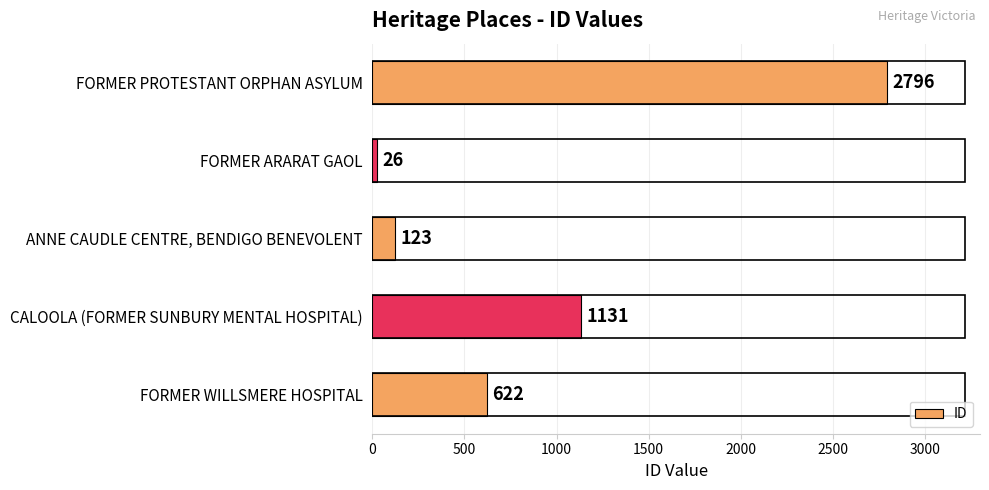

Read the value at CALOOLA (FORMER SUNBURY MENTAL HOSPITAL), to the nearest 50.

1150